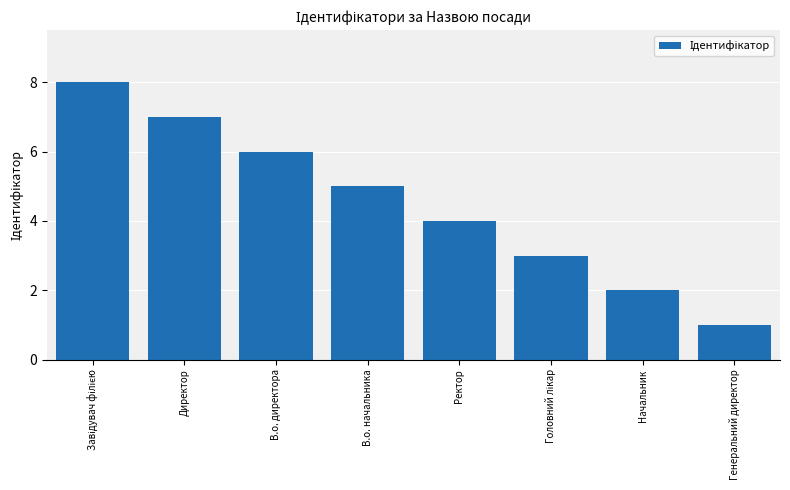

True or false: the data shows 7 at Ректор.

False